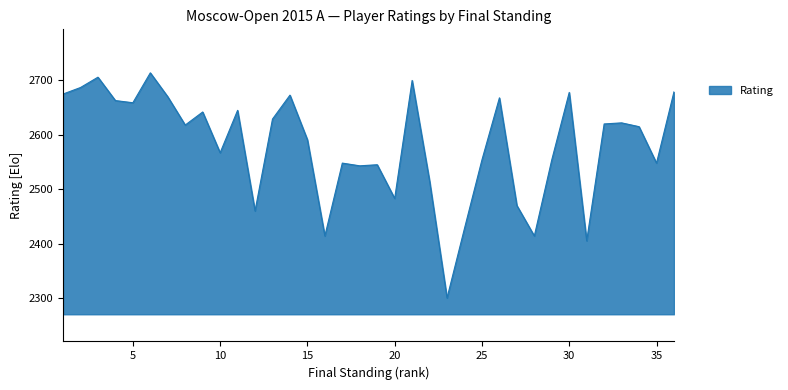

What is the greatest value displayed?

2714